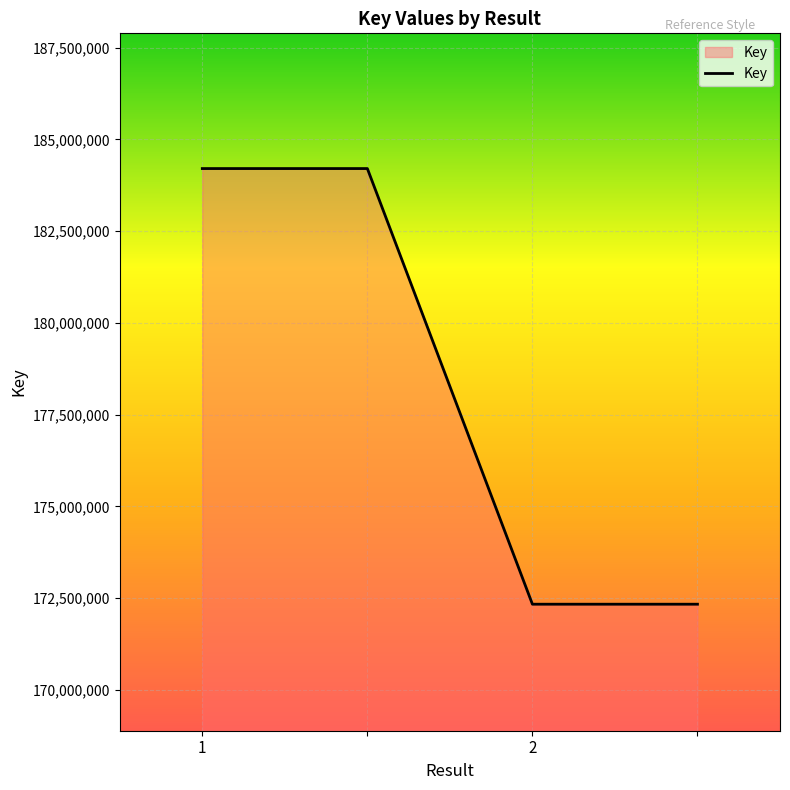

What is the greatest value displayed?

184206236